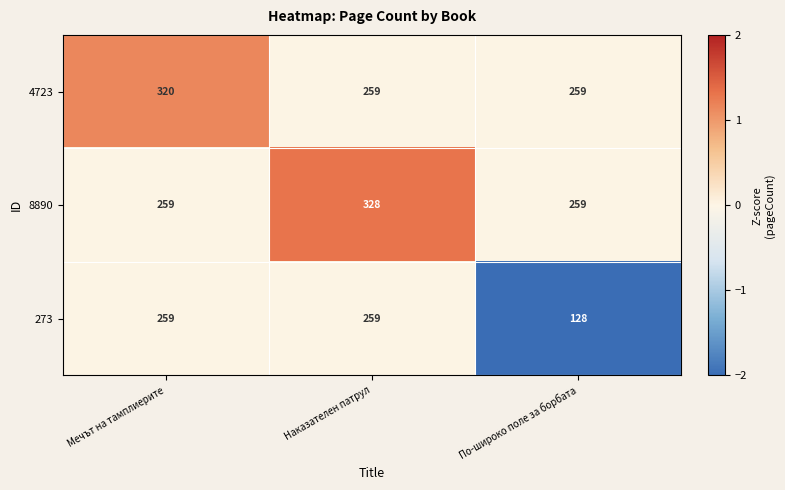

Reading left to right, list all the values displayed in this chart.

4723: Мечът на тамплиерите=320	Наказателен патрул=259	По-широко поле за борбата=259
8890: Мечът на тамплиерите=259	Наказателен патрул=328	По-широко поле за борбата=259
273: Мечът на тамплиерите=259	Наказателен патрул=259	По-широко поле за борбата=128